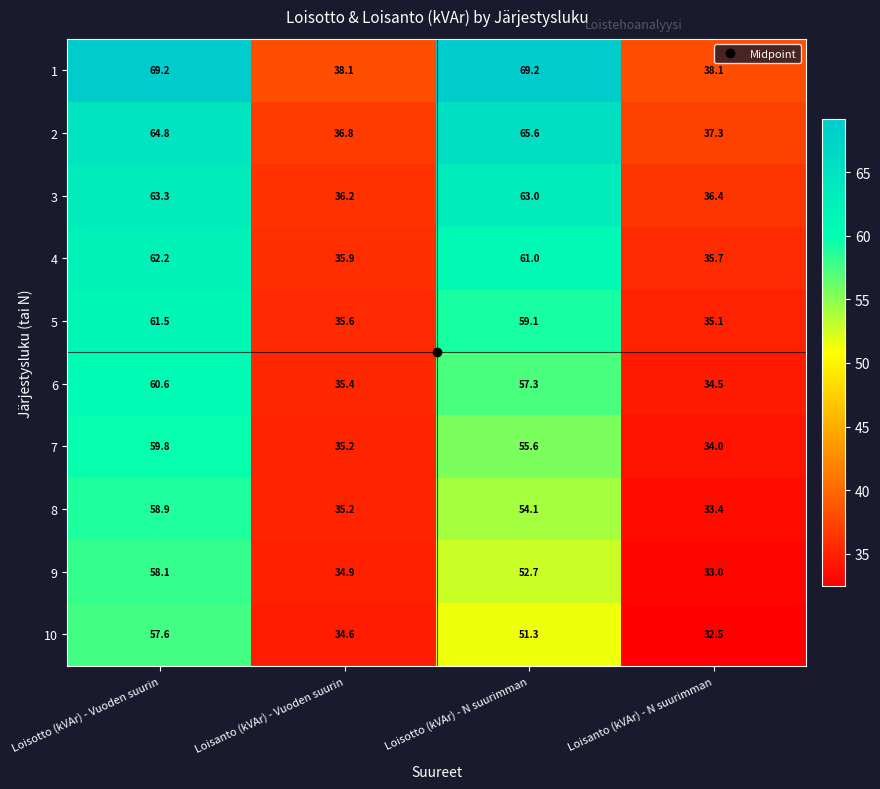

What is the difference between the highest and lowest values at Loisanto (kVAr) - Vuoden suurin?

3.5